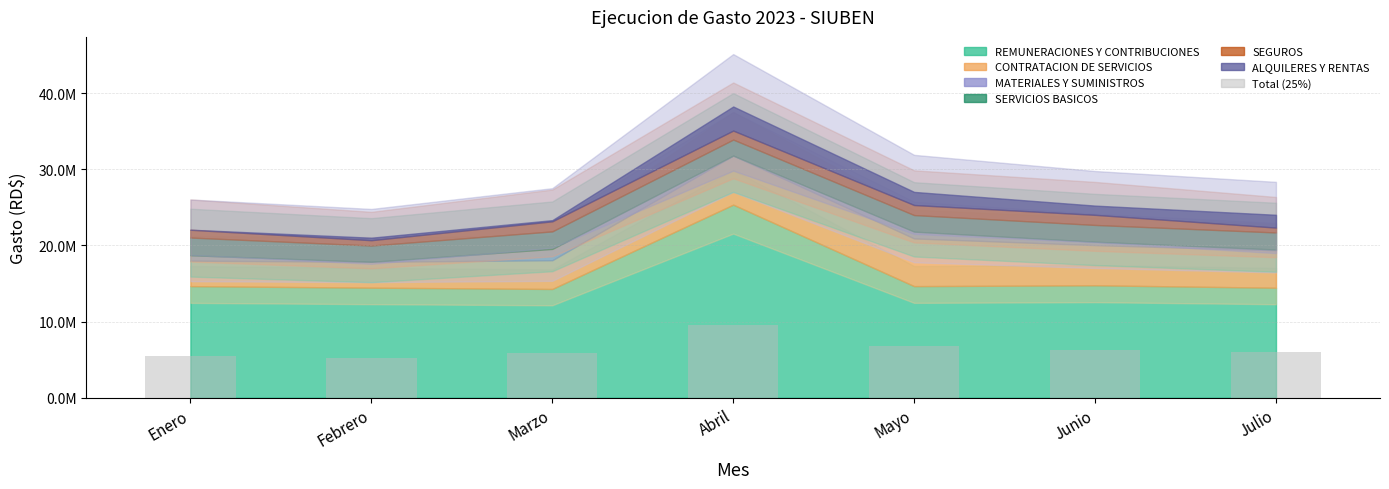

Approximately how many times larger is the value at Mayo compared to Marzo?

1.2